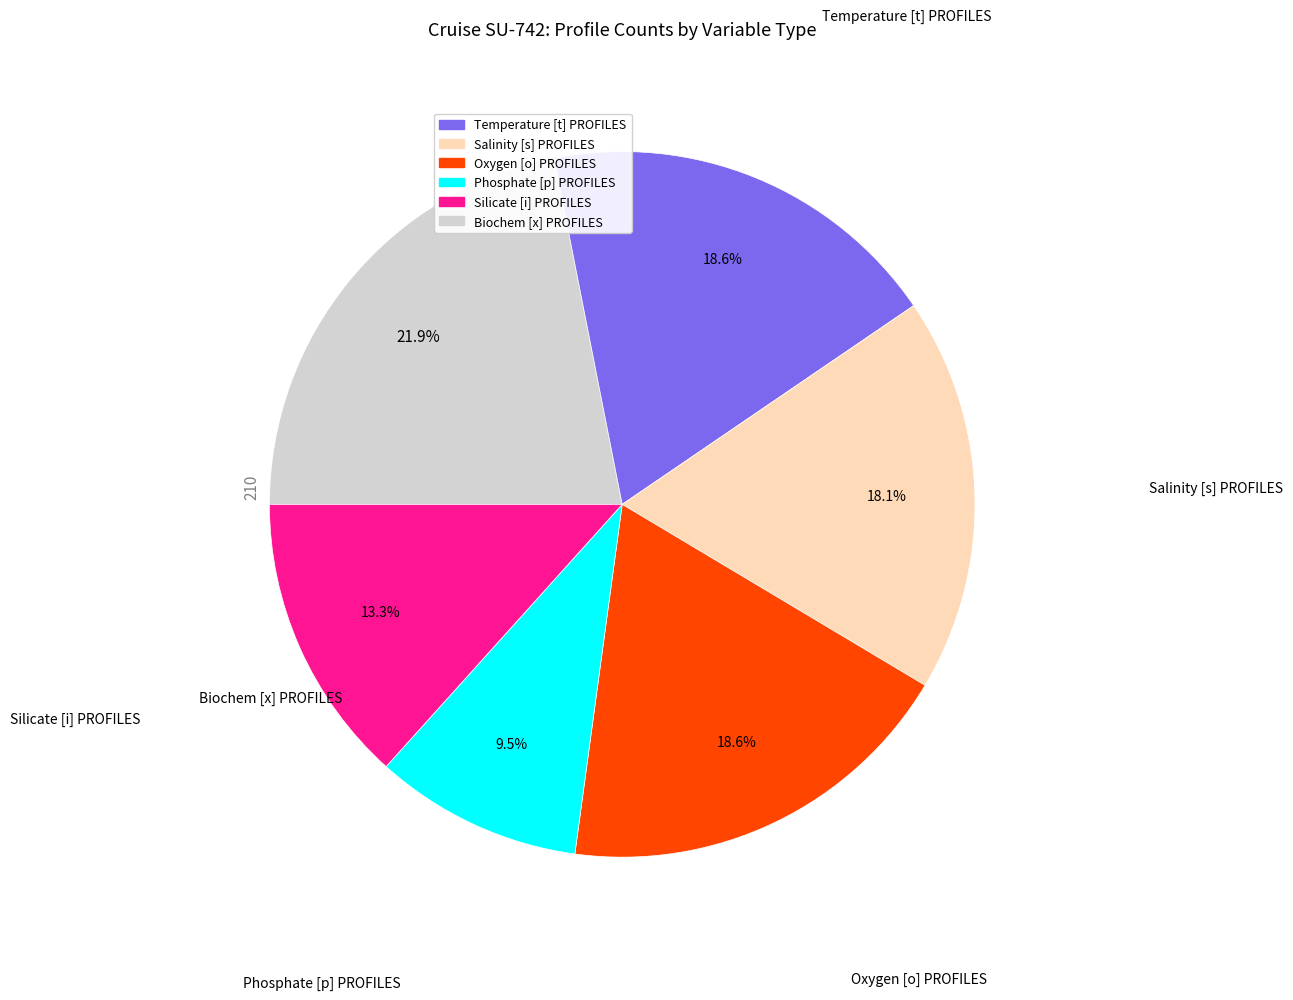

How many segments does this pie chart have?

6